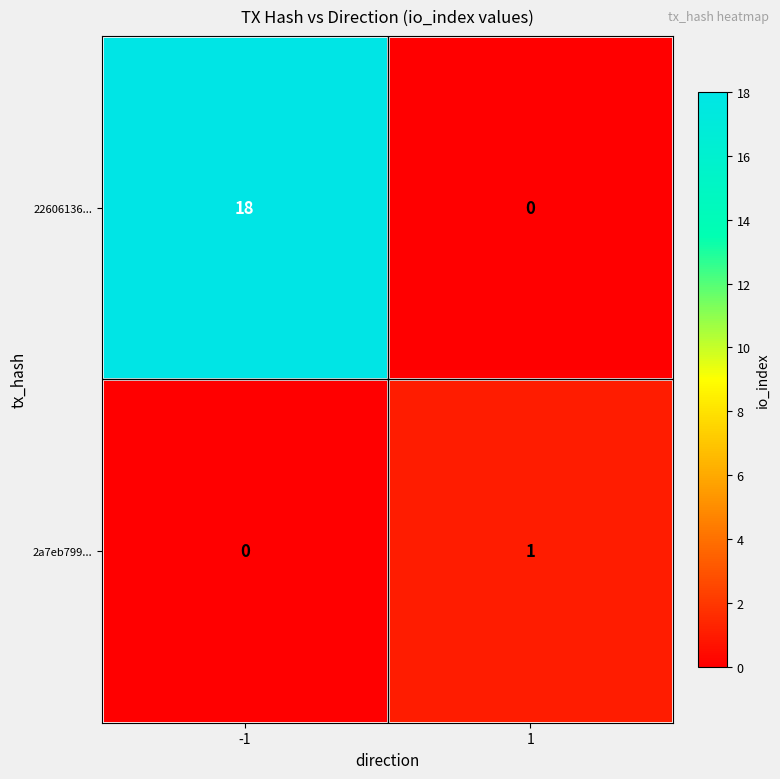

At -1, list the series in order from largest to smallest.

22606136..., 2a7eb799...